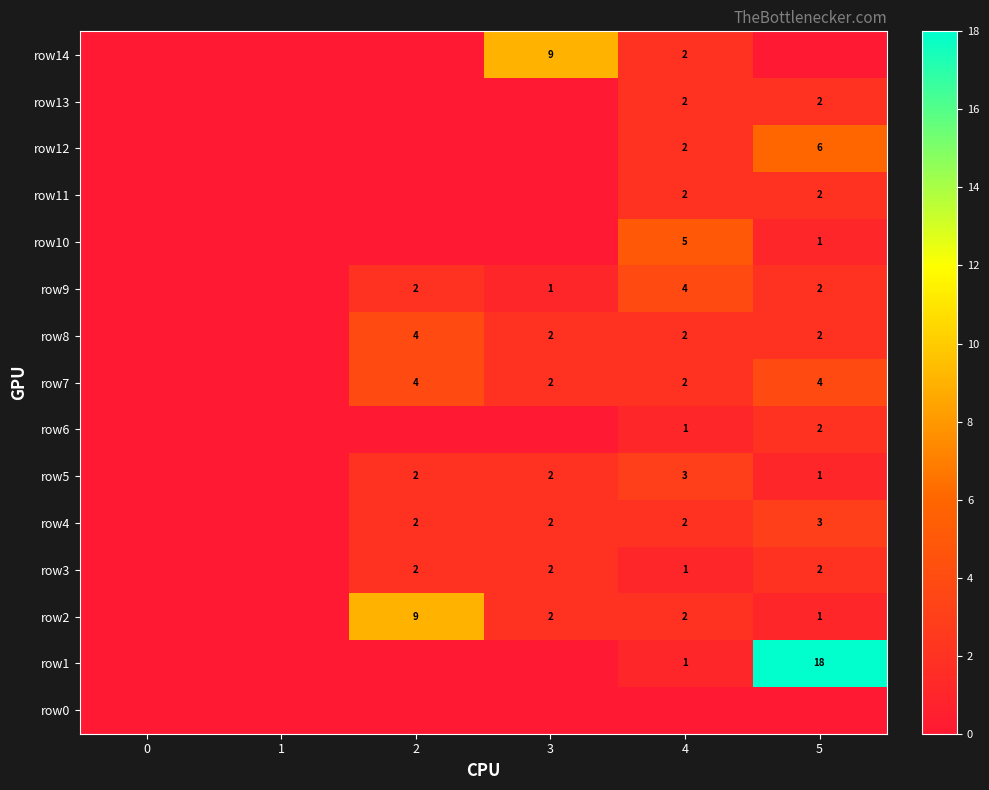

What is the total value across all series at 3?

22